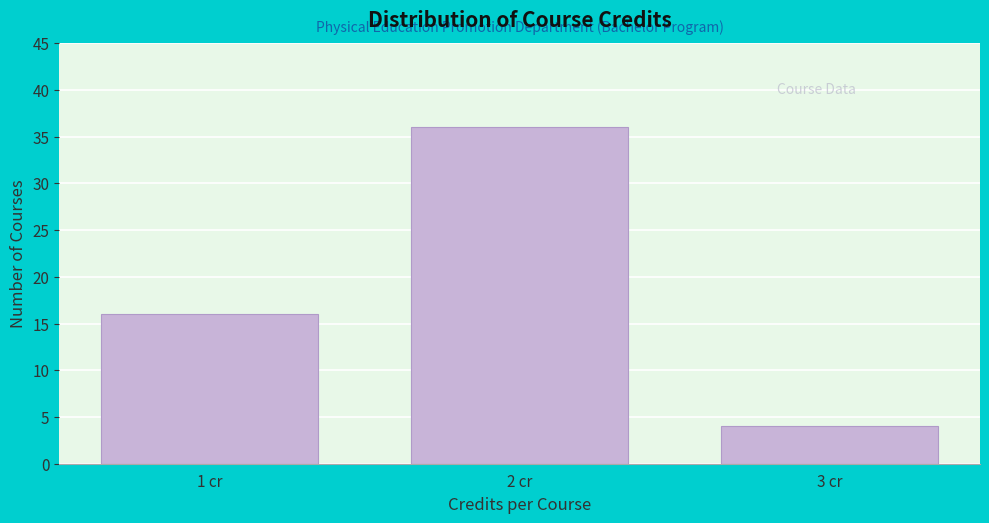

Reading right to left, list all the values displayed in this chart.

4	36	16